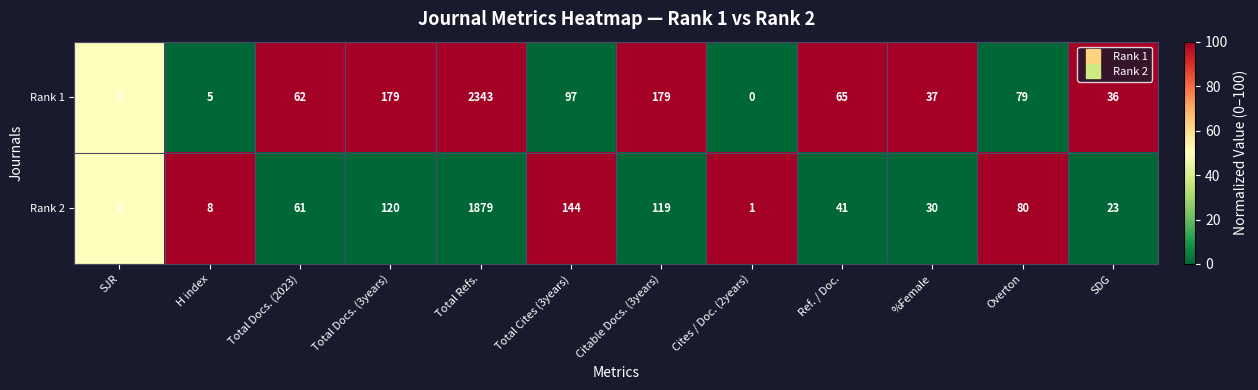

Reading left to right, what are all the values shown in this chart?

Rank 1: SJR=0	H index=5	Total Docs. (2023)=62	Total Docs. (3years)=179	Total Refs.=2343	Total Cites (3years)=97	Citable Docs. (3years)=179	Cites / Doc. (2years)=0	Ref. / Doc.=65	%Female=37	Overton=79	SDG=36
Rank 2: SJR=0	H index=8	Total Docs. (2023)=61	Total Docs. (3years)=120	Total Refs.=1879	Total Cites (3years)=144	Citable Docs. (3years)=119	Cites / Doc. (2years)=1	Ref. / Doc.=41	%Female=30	Overton=80	SDG=23